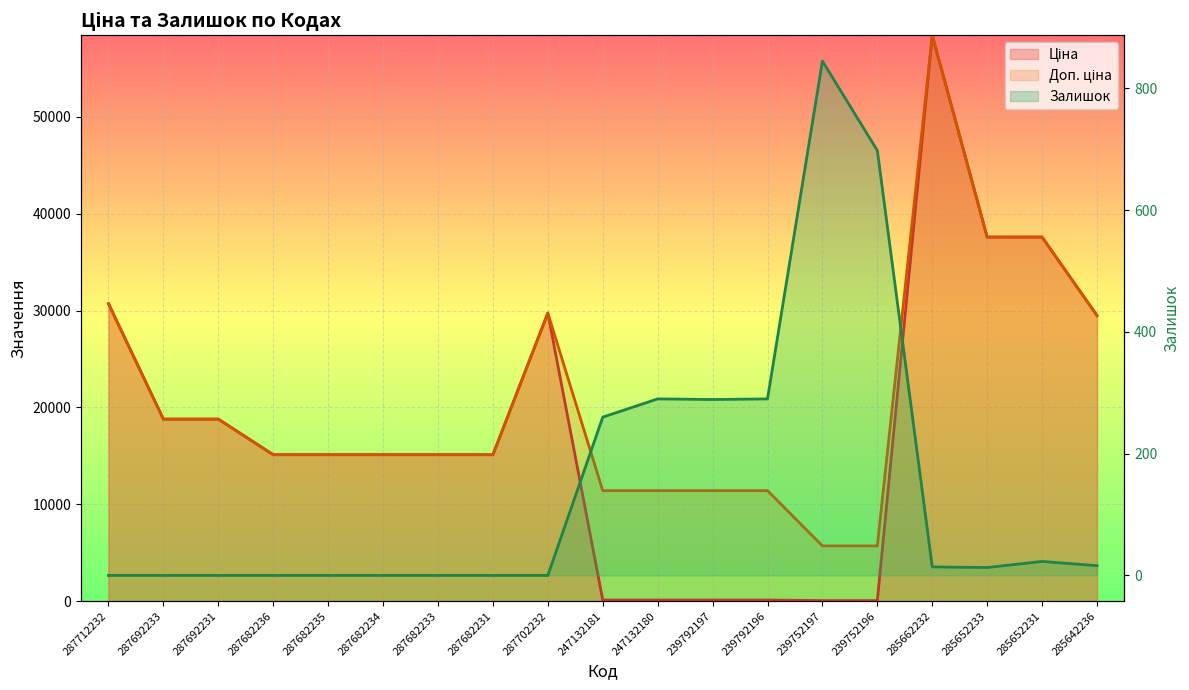

True or false: Доп. ціна has more than 2 points higher than both neighbors.

False